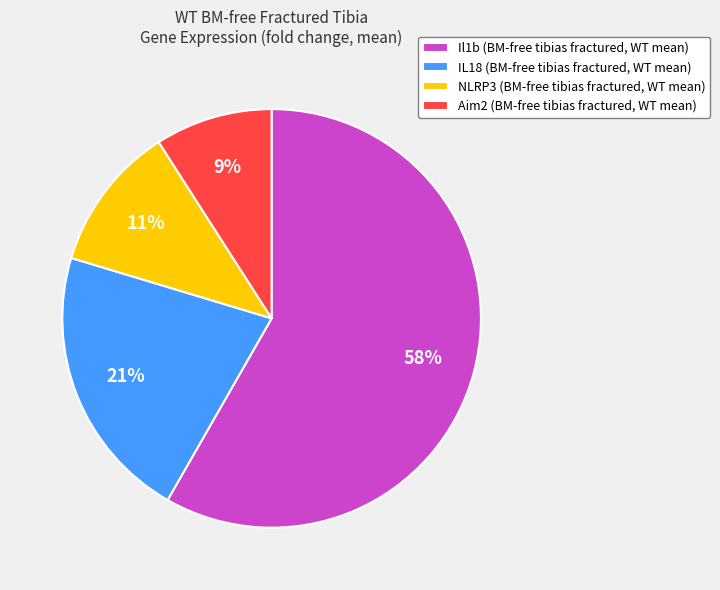

True or false: Il1b (BM-free tibias fractured, WT mean) accounts for 58% of the total.

True